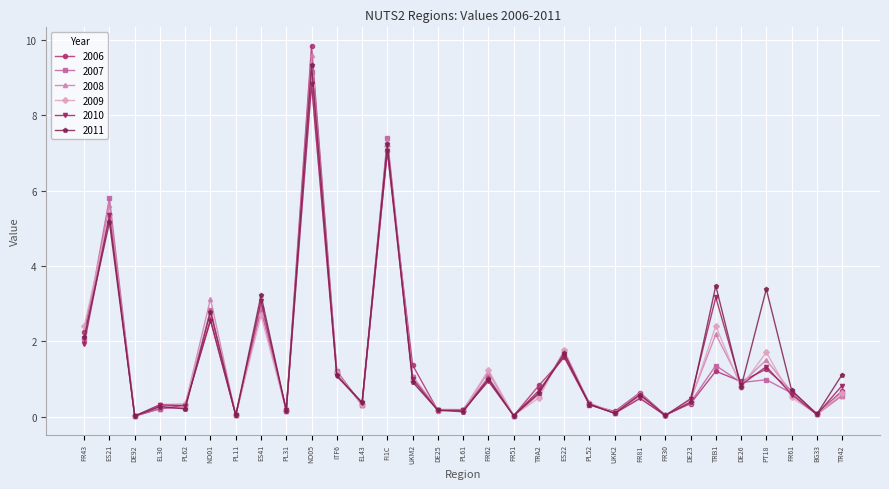

What is the total value across all series at TRA2?

3.8